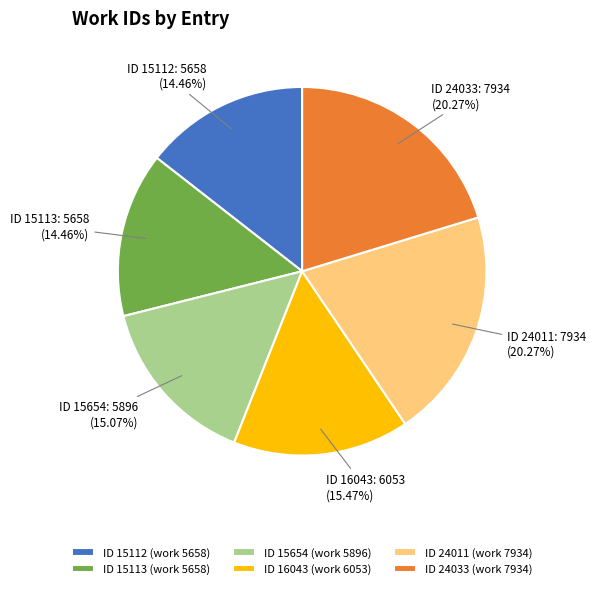

Combined, do ID 15113 (work 5658) and ID 24033 (work 7934) account for over 50%?

No